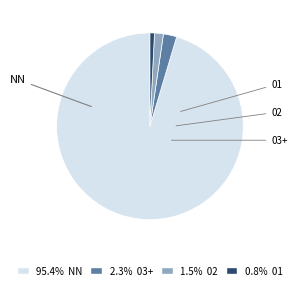

Is the sum of 0.8% 01 and 95.4% NN greater than half?

Yes